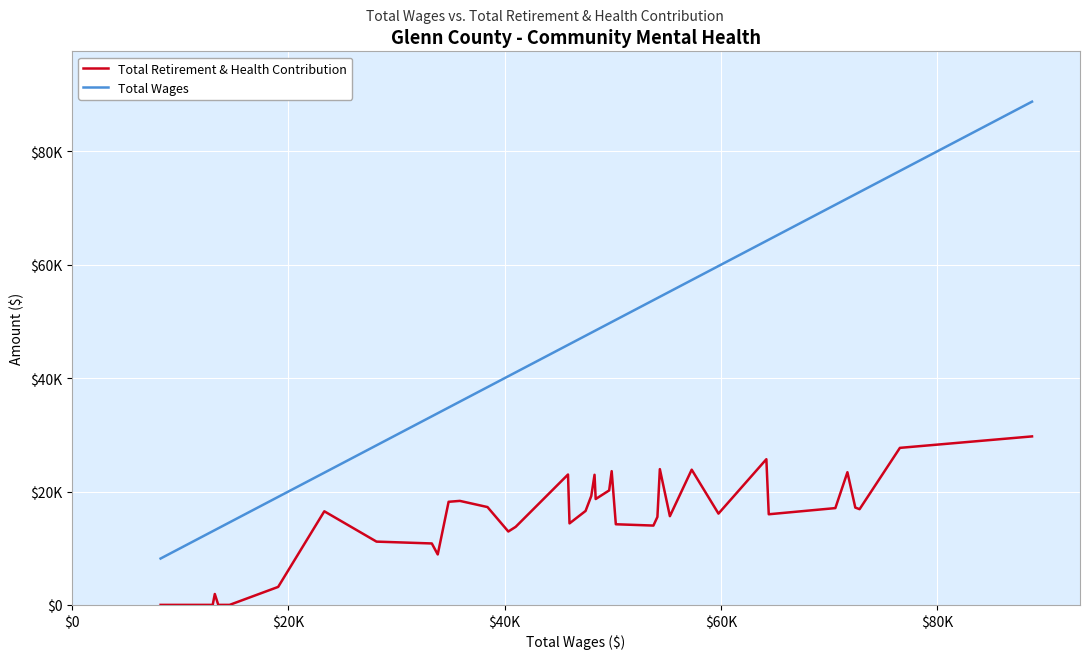

What are all the series names shown in the legend?

Total Retirement & Health Contribution, Total Wages